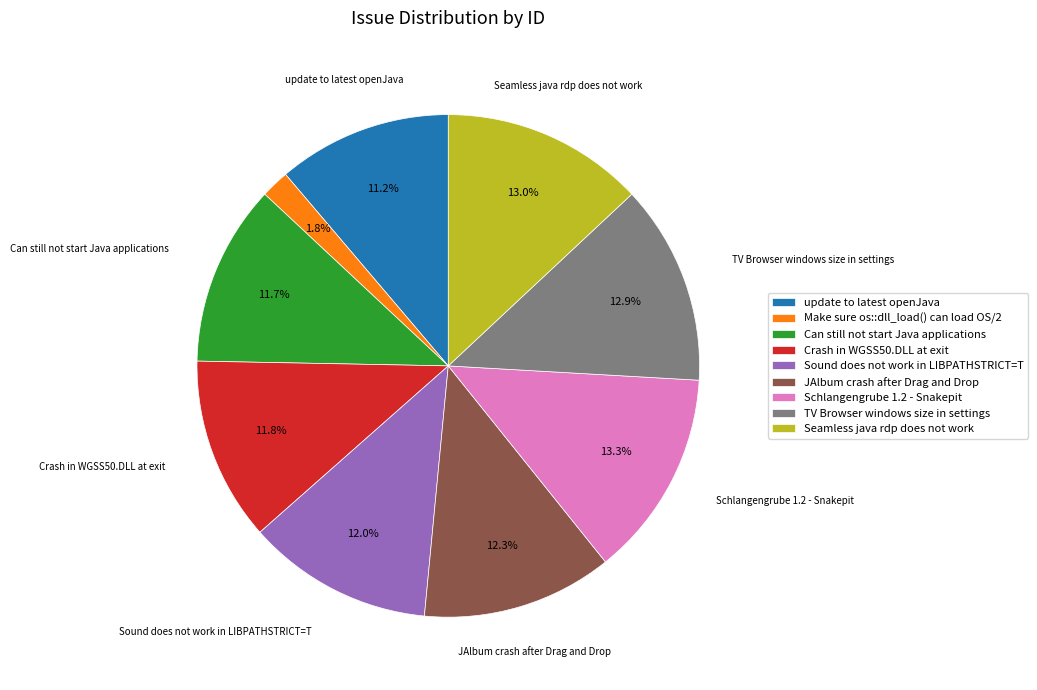

What is the total percentage of update to latest openJava and Can still not start Java applications?

22.9%